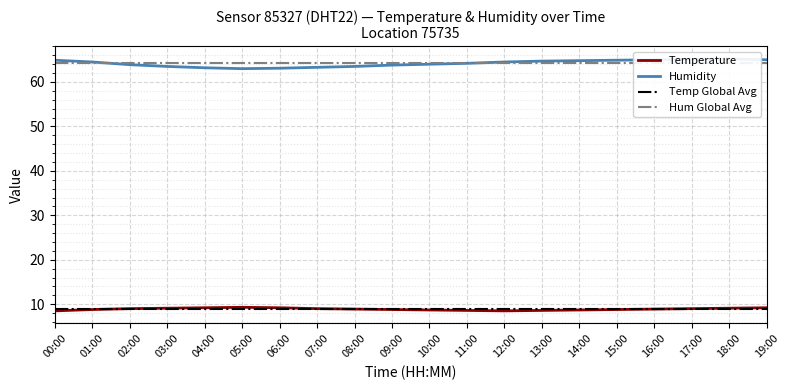

True or false: Hum Global Avg has a value of 64.2 at 18:00.

True